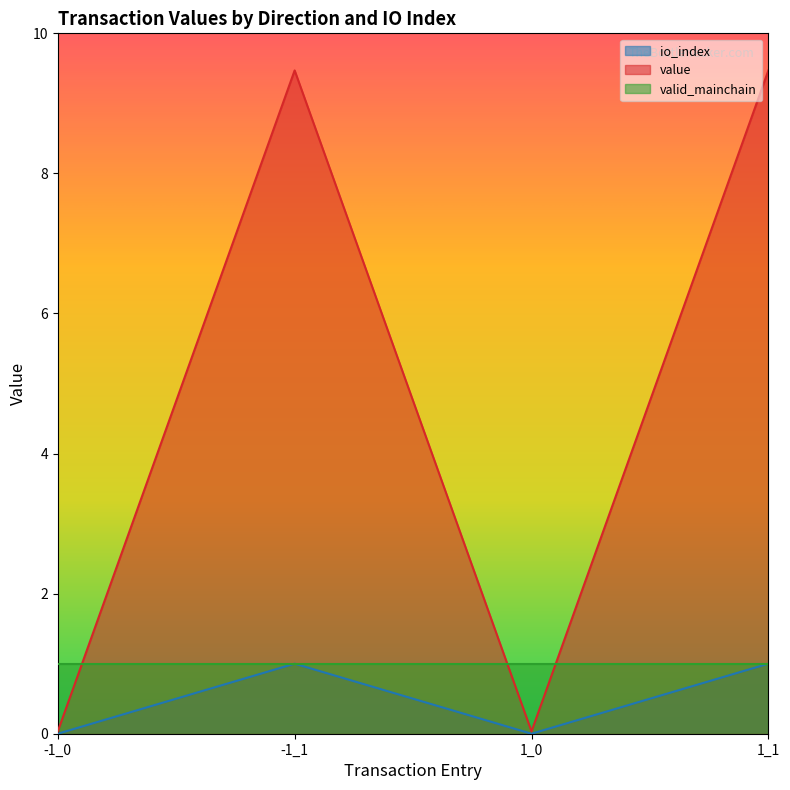

What position from the left is -1_0?

1